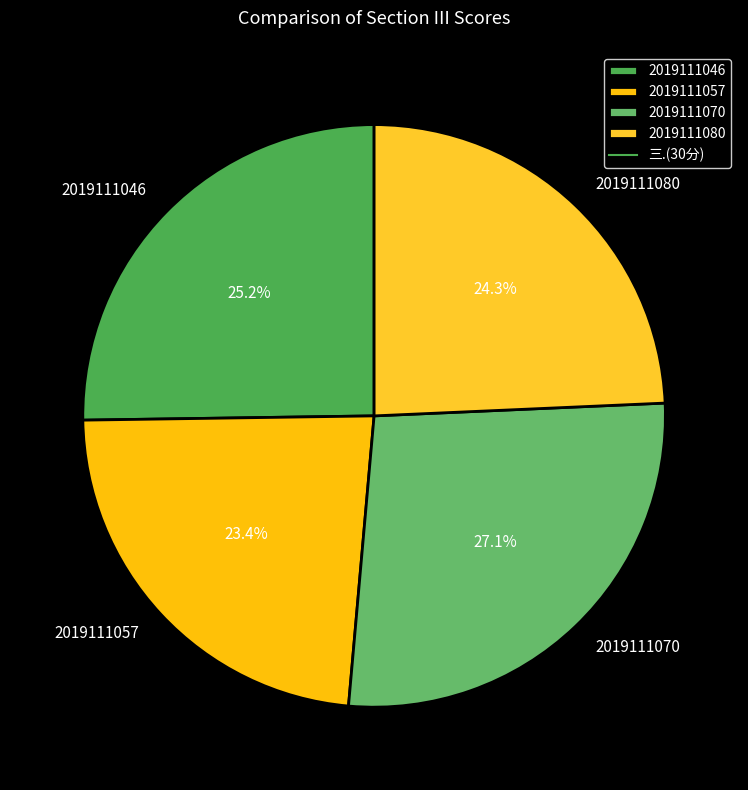

Between 2019111057 and 2019111046, which is larger?

2019111046